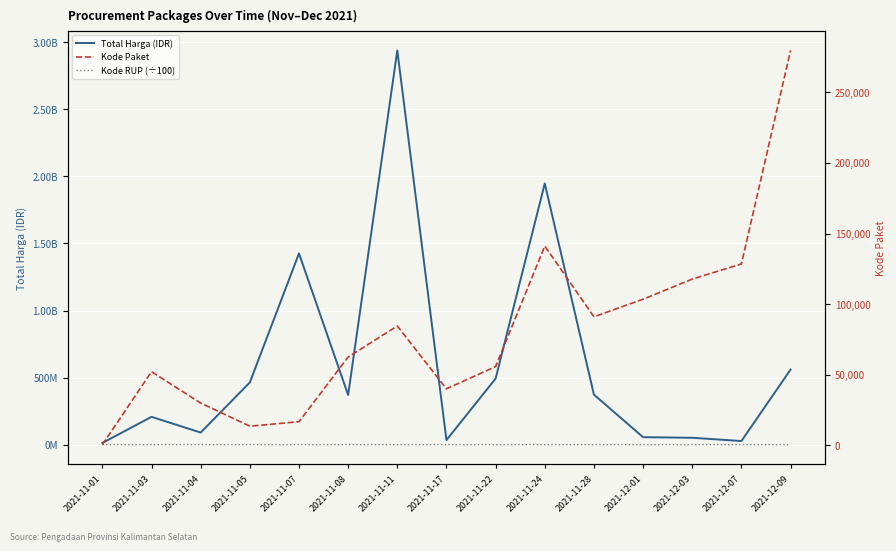

Is this an area chart (filled region under the line)?

No